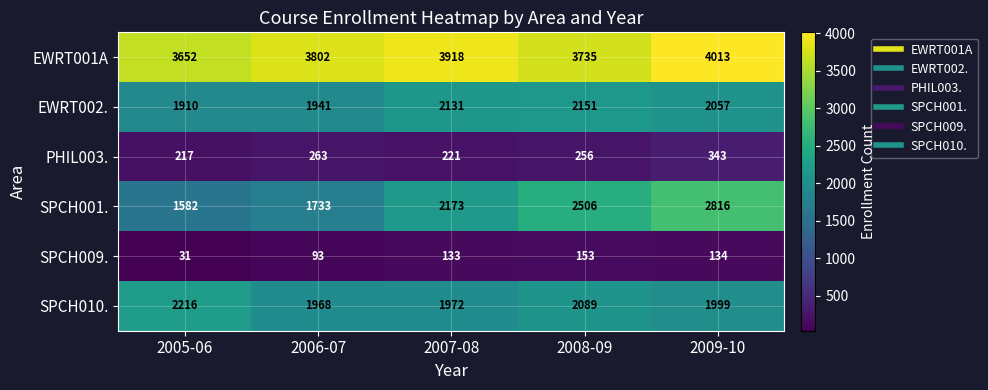

What is the spread (max minus min) of values at 2007-08?

3785